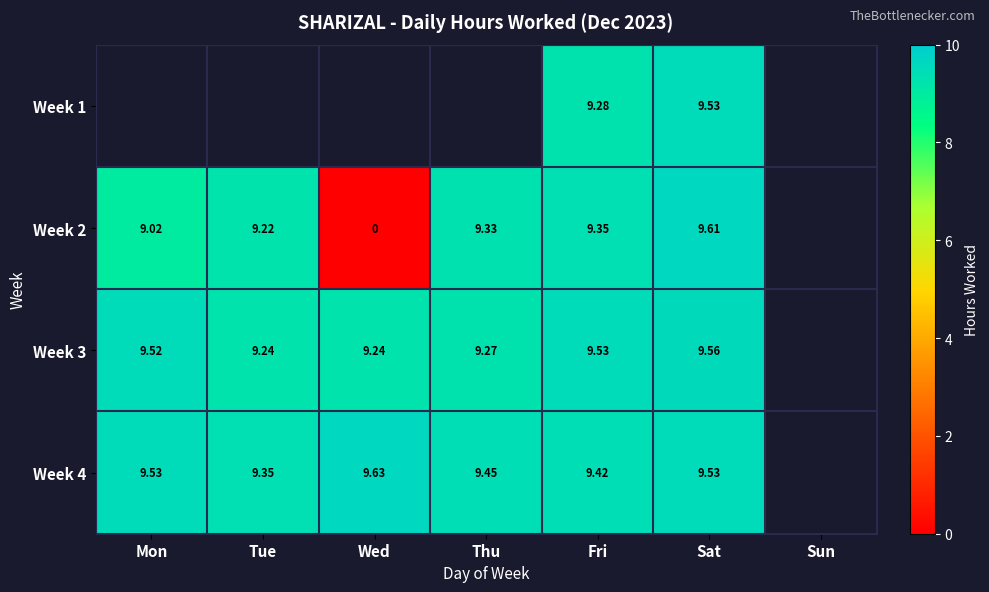

Is the value of Week 2 at Sat greater than the value of Week 4 at Thu?

Yes